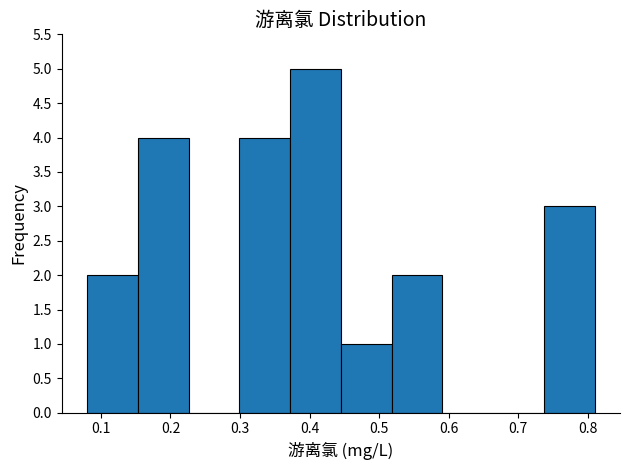

Reading left to right, transcribe this chart: for each bar, give the range it covers on the x-axis and its height. Neither the bar edges nor the heights are printed on the chart, so give them approximately, as read against the axes.

0.080 to 0.153: 2
0.153 to 0.226: 4
0.226 to 0.299: 0
0.299 to 0.372: 4
0.372 to 0.445: 5
0.445 to 0.518: 1
0.518 to 0.591: 2
0.591 to 0.664: 0
0.664 to 0.737: 0
0.737 to 0.810: 3